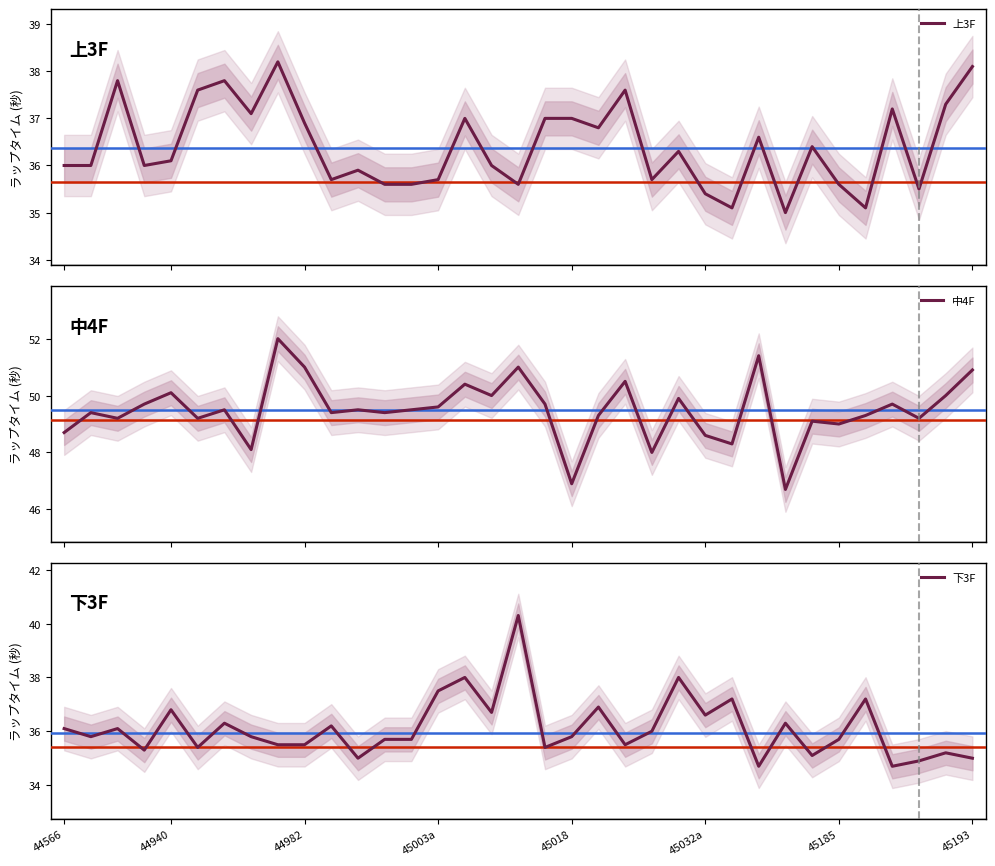

What is the lowest value of the 上3F series?

35.0